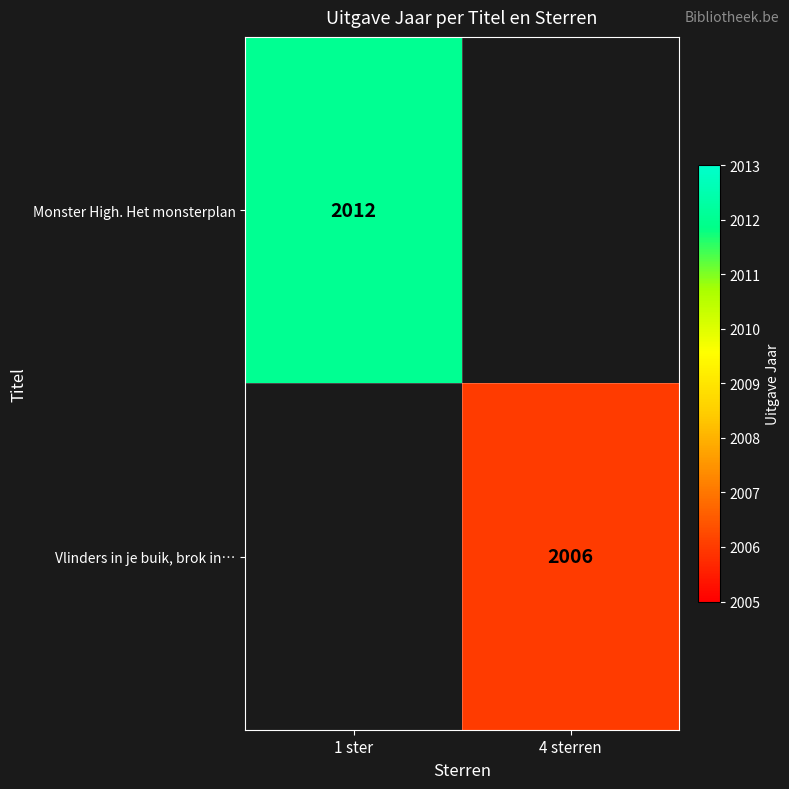

Count the number of data series in this chart.

2